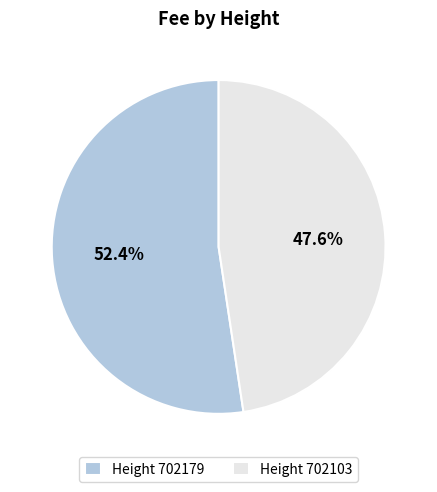

What is the majority slice?

Height 702179